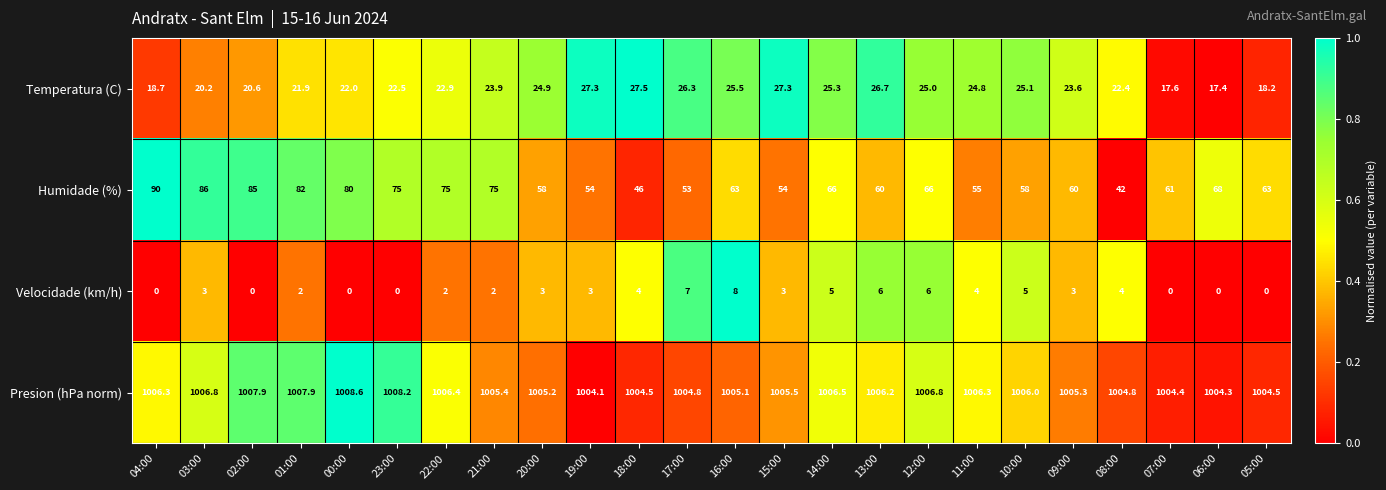

What is the spread (max minus min) of values at 14:00?

1001.5